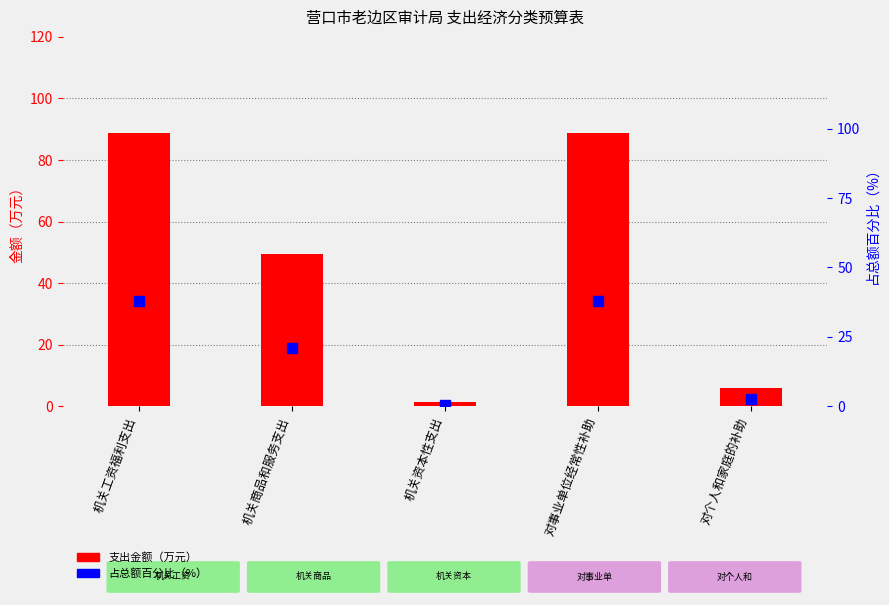

Count the number of categories in the chart.

5